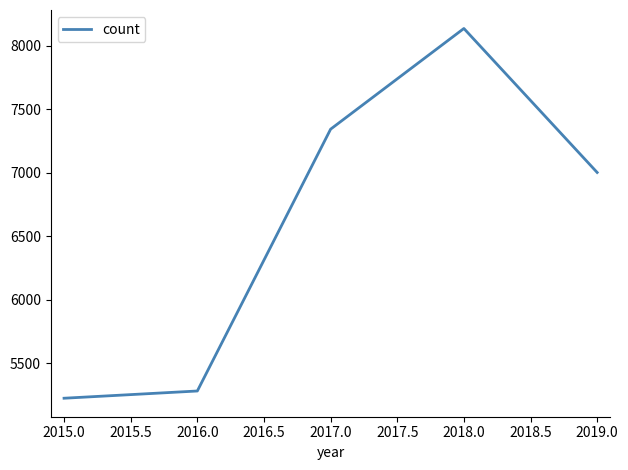

Where is the data nearest to the value 6681?

2019.0